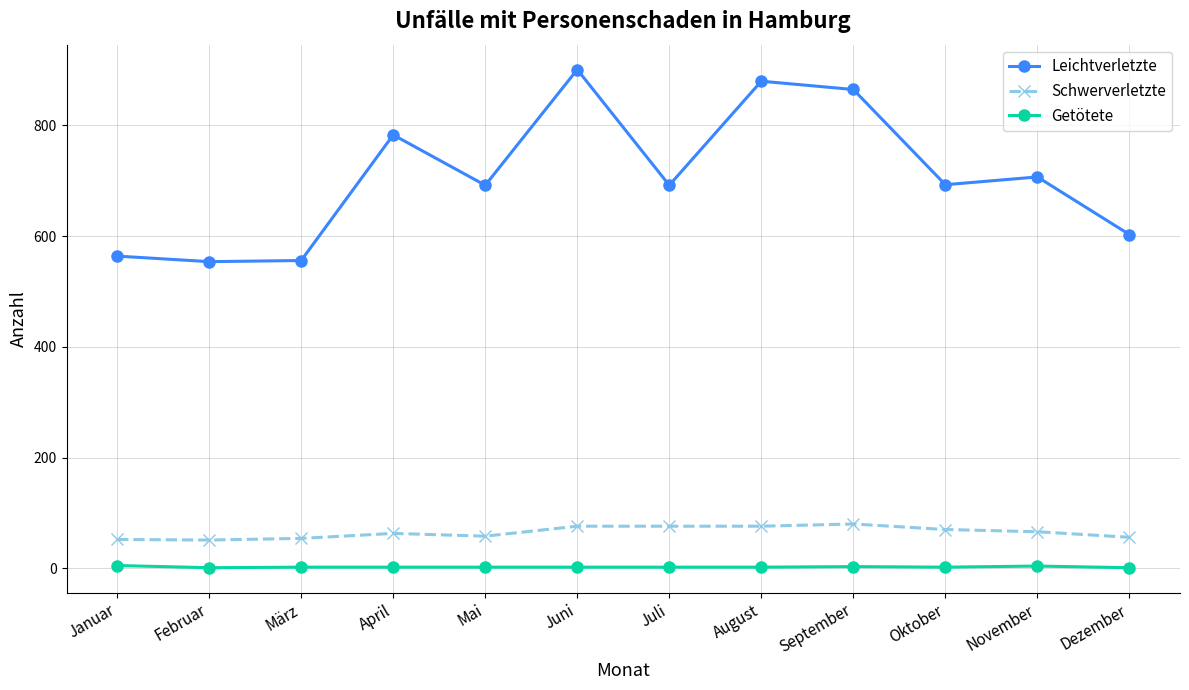

Which series has the widest spread of values?

Leichtverletzte